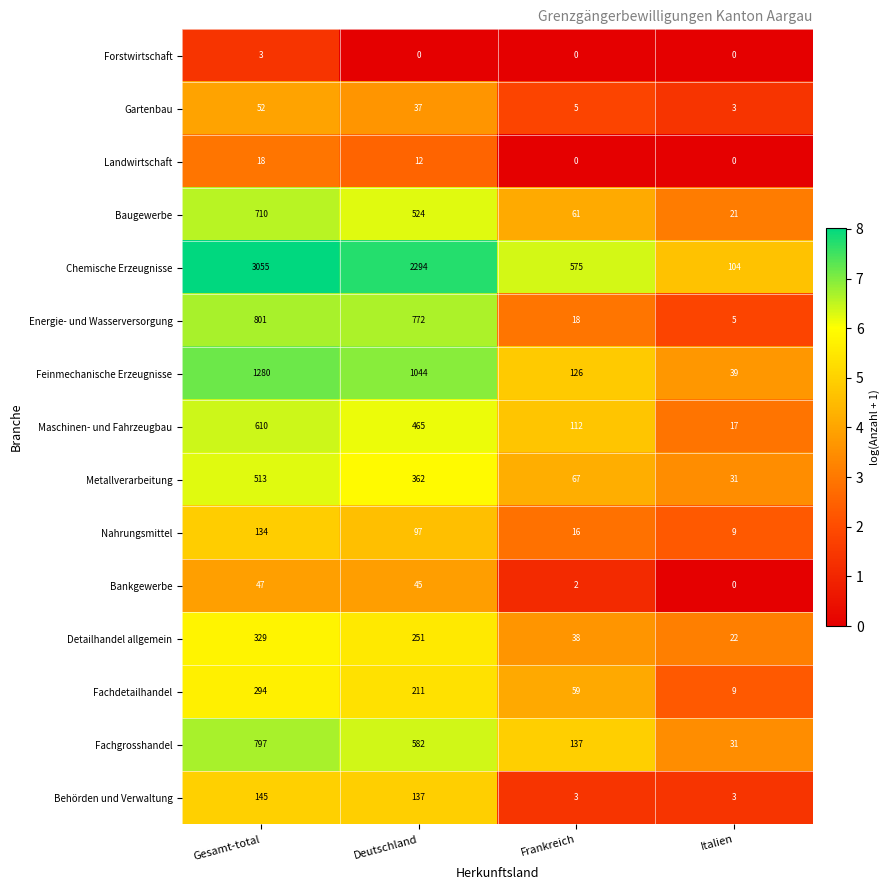

List the series in order of their peak value, lowest first.

Forstwirtschaft, Landwirtschaft, Bankgewerbe, Gartenbau, Nahrungsmittel, Behörden und Verwaltung, Fachdetailhandel, Detailhandel allgemein, Metallverarbeitung, Maschinen- und Fahrzeugbau, Baugewerbe, Fachgrosshandel, Energie- und Wasserversorgung, Feinmechanische Erzeugnisse, Chemische Erzeugnisse